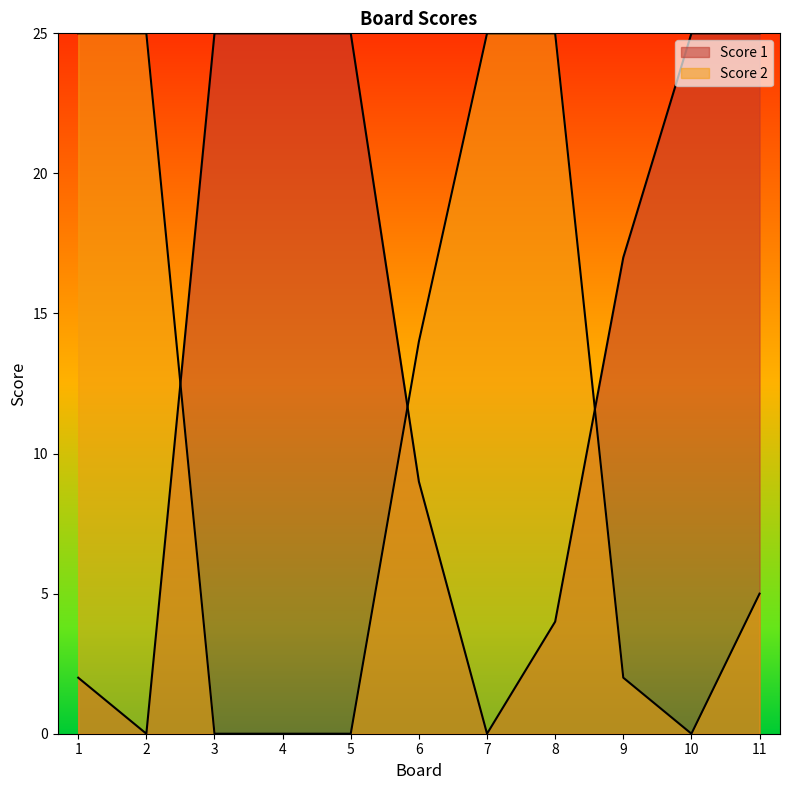

Rank the series by their average value, from highest to lowest.

Score 1, Score 2